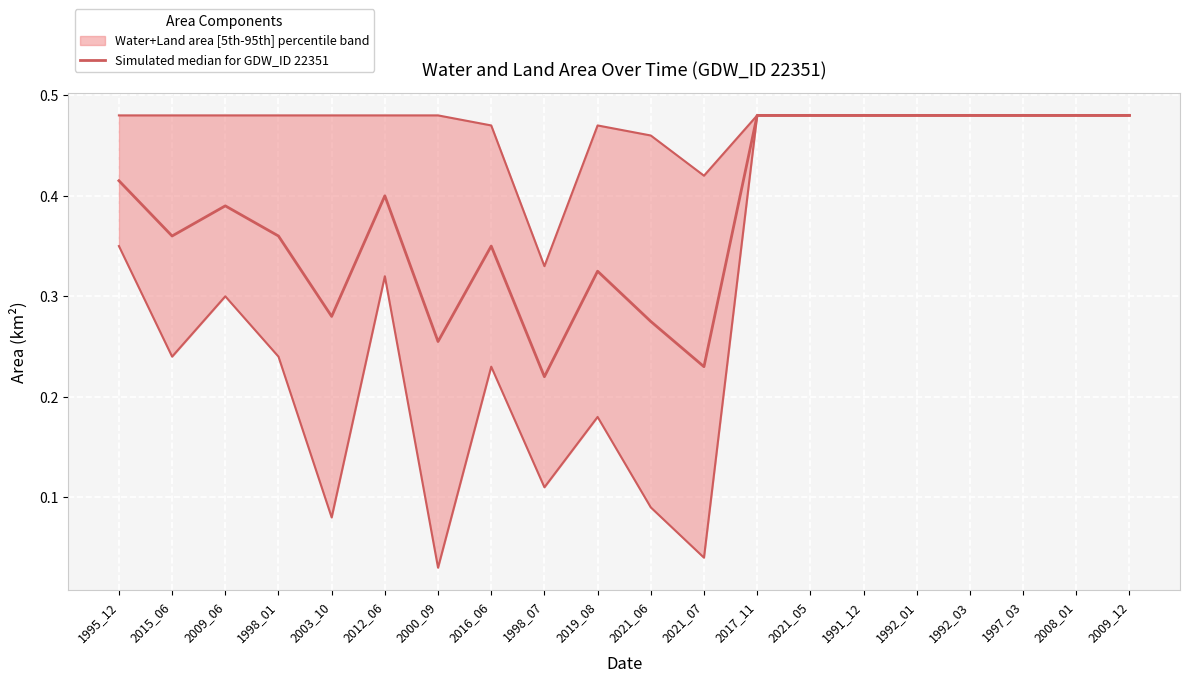

The value at 2016_06 is 0.5. True or false?

False